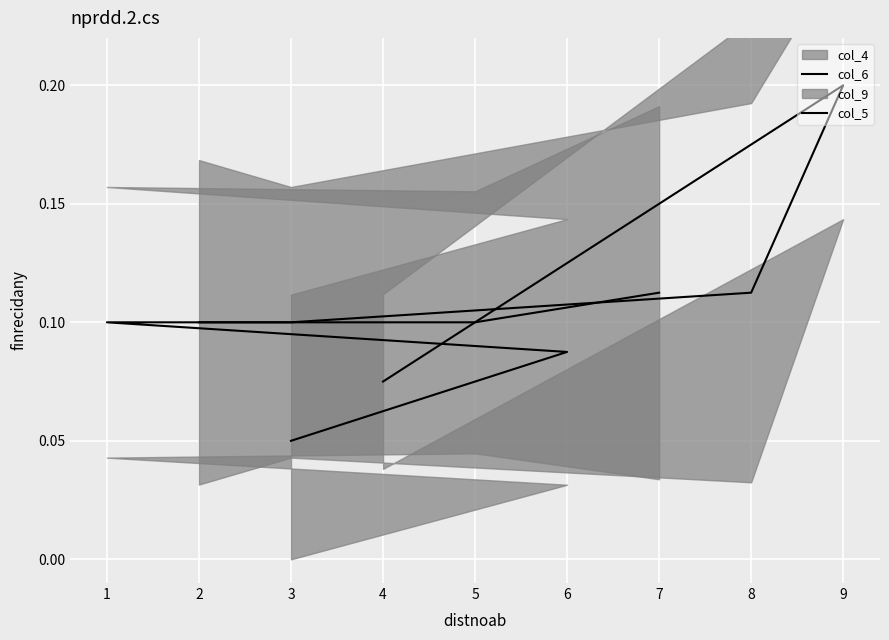

What is the value of the col_6 point at the 4th from the left?

0.2